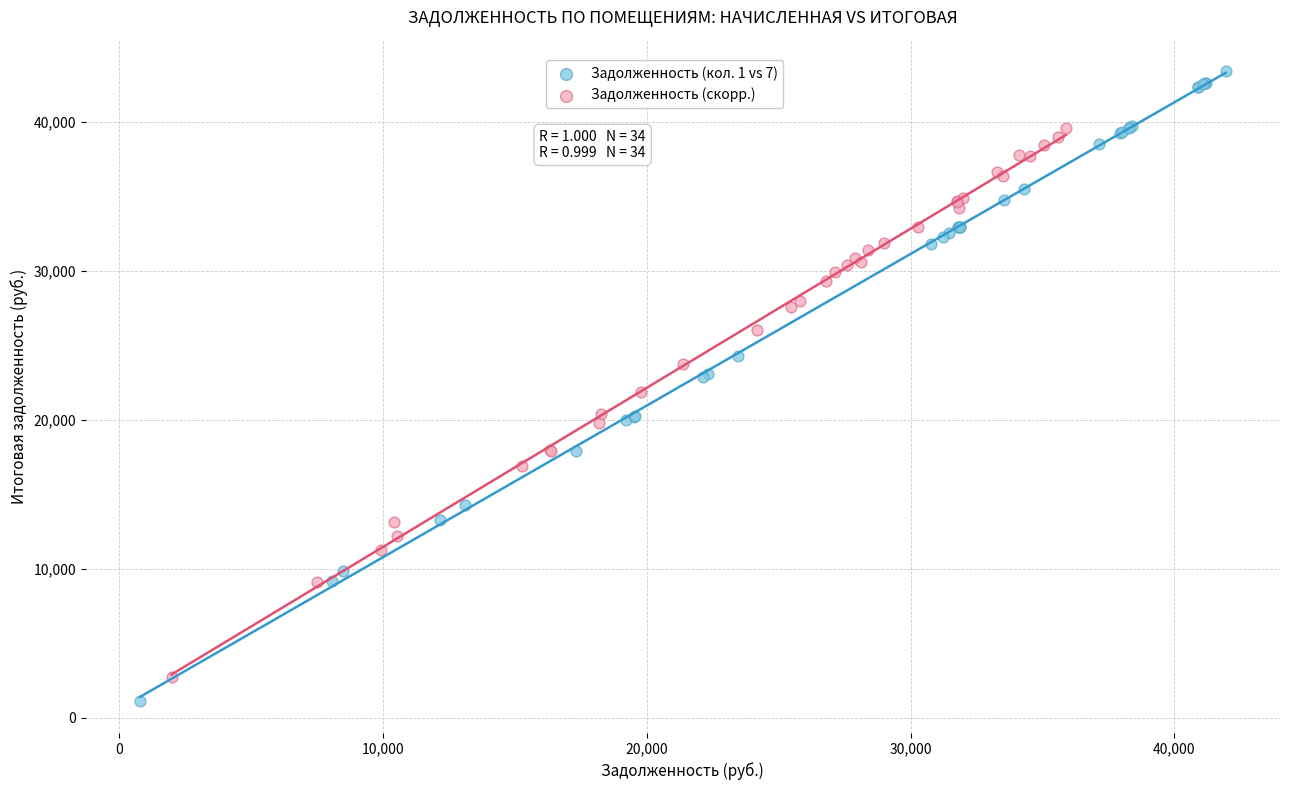

Which series has the largest Y range (max minus min)?

Задолженность (кол. 1 vs 7)